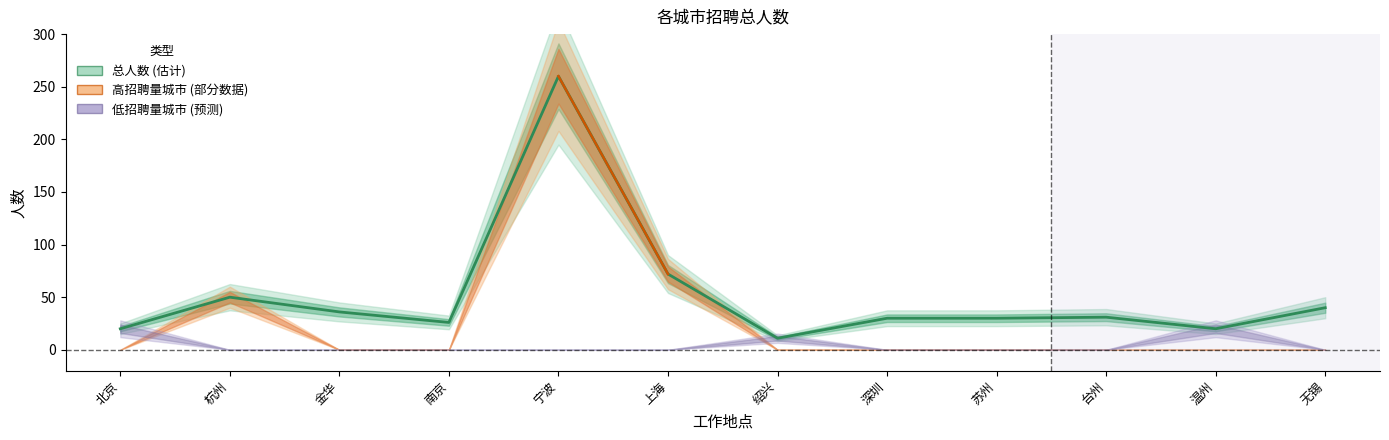

What is the sum of the 总人数 values at 上海 and 北京?

92.0